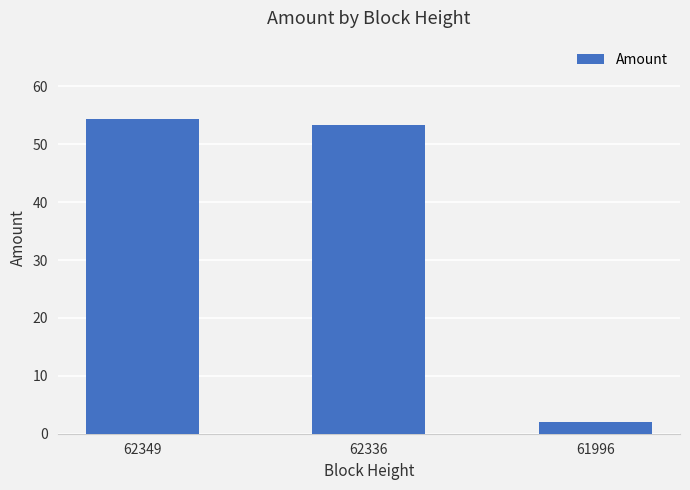

Is it true that the value at 62349 is 90.4?

False